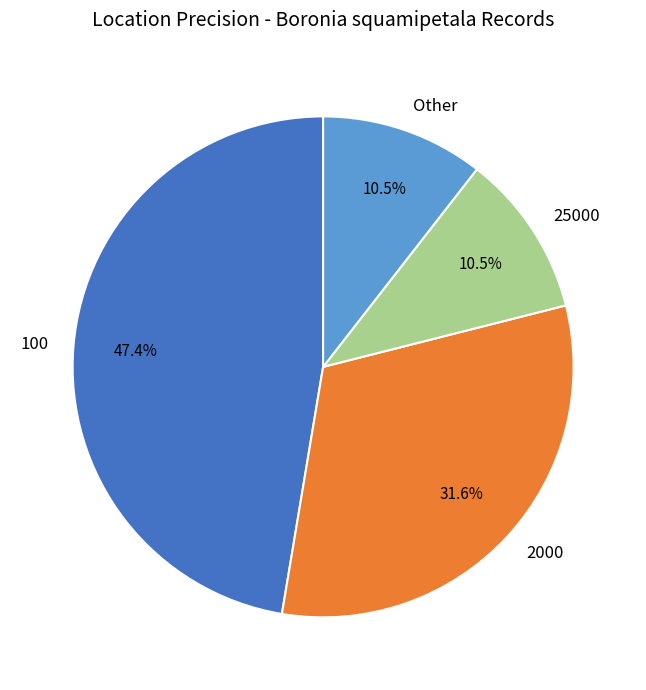

Which category has the biggest portion of the pie?

100